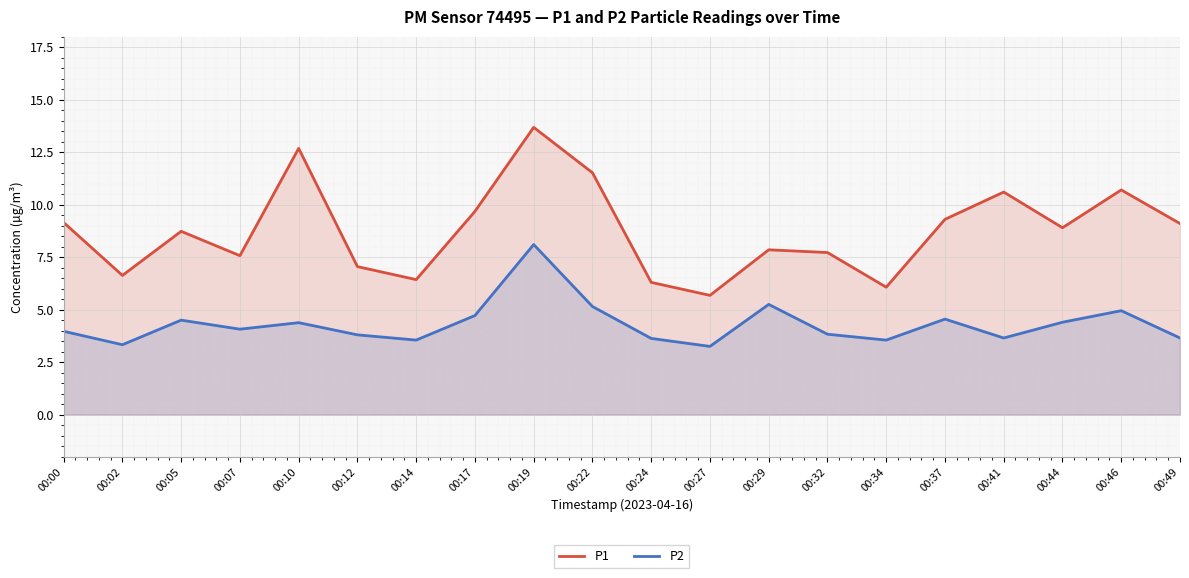

Rank the series at 00:32 from highest to lowest value.

P1, P2